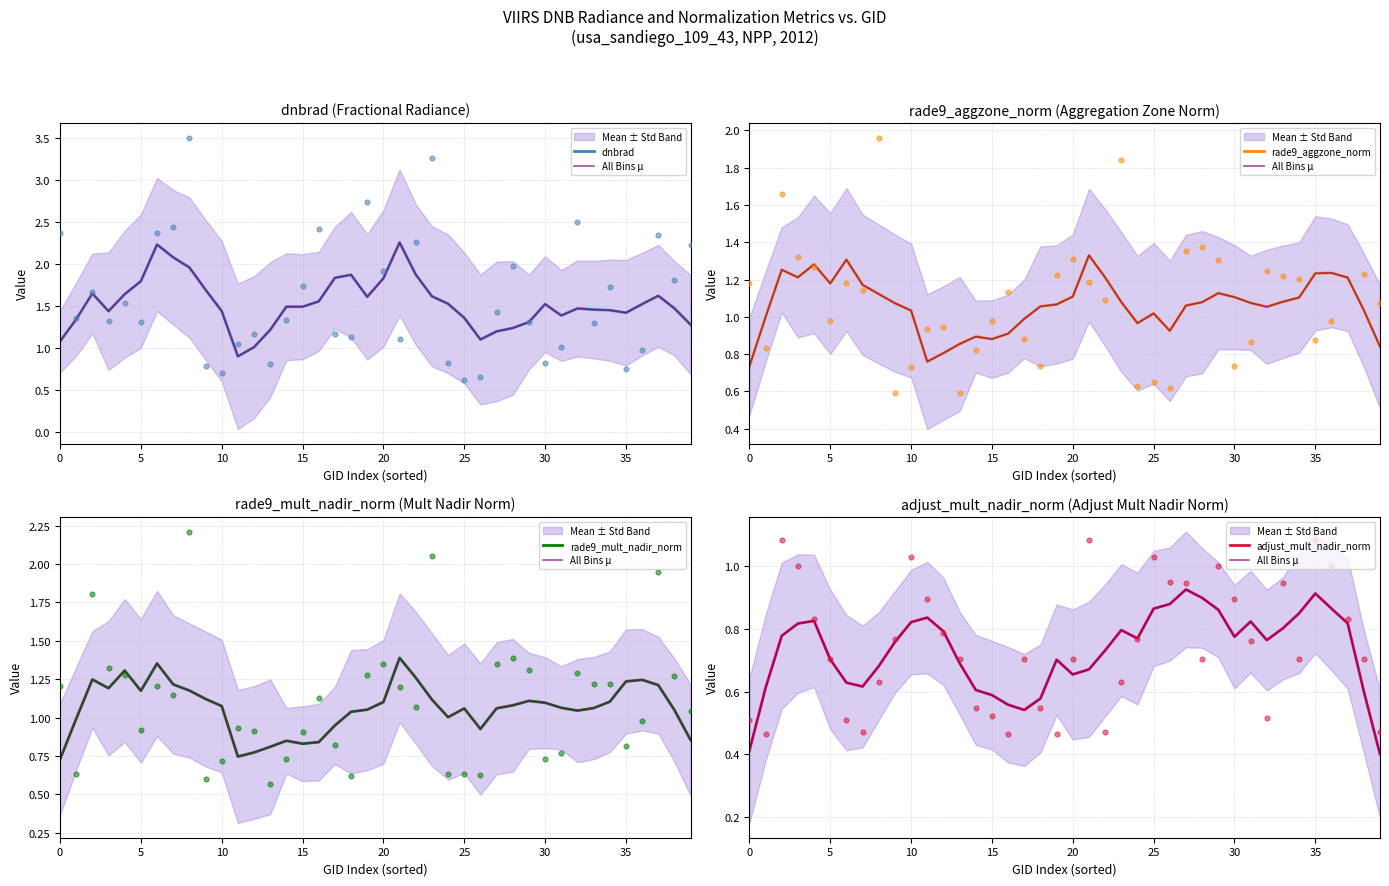

Which series has the largest total across all categories?

dnbrad